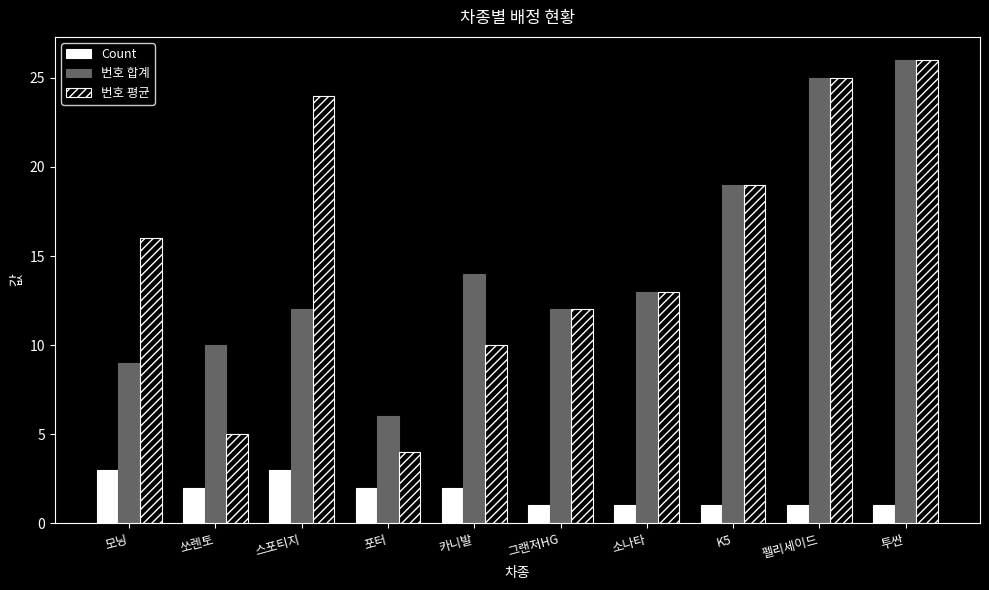

How many values in the 번호 합계 series are below 13?

5